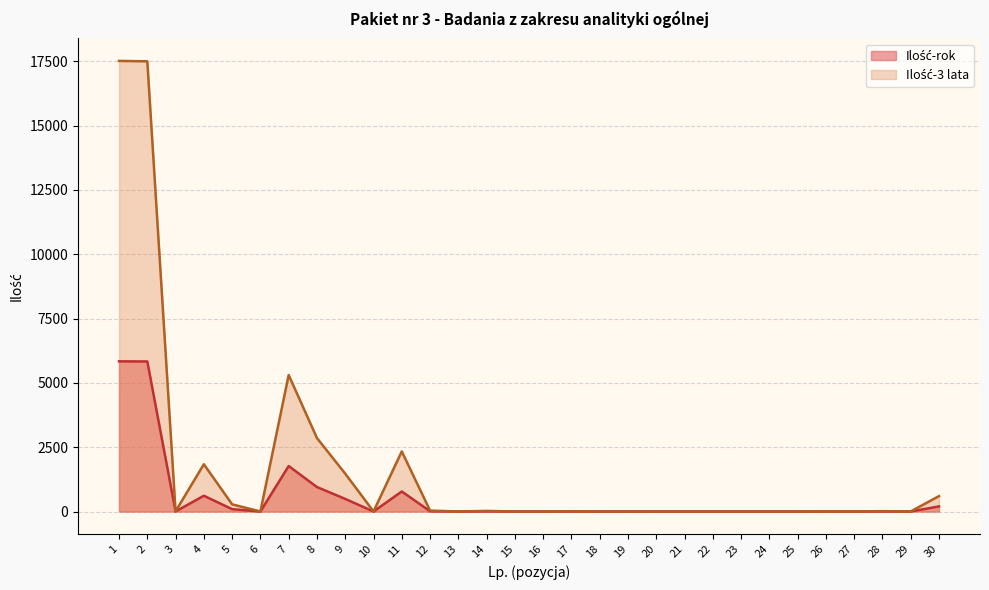

What is the difference between the maximum and minimum values in the Ilość-3 lata series?

17514